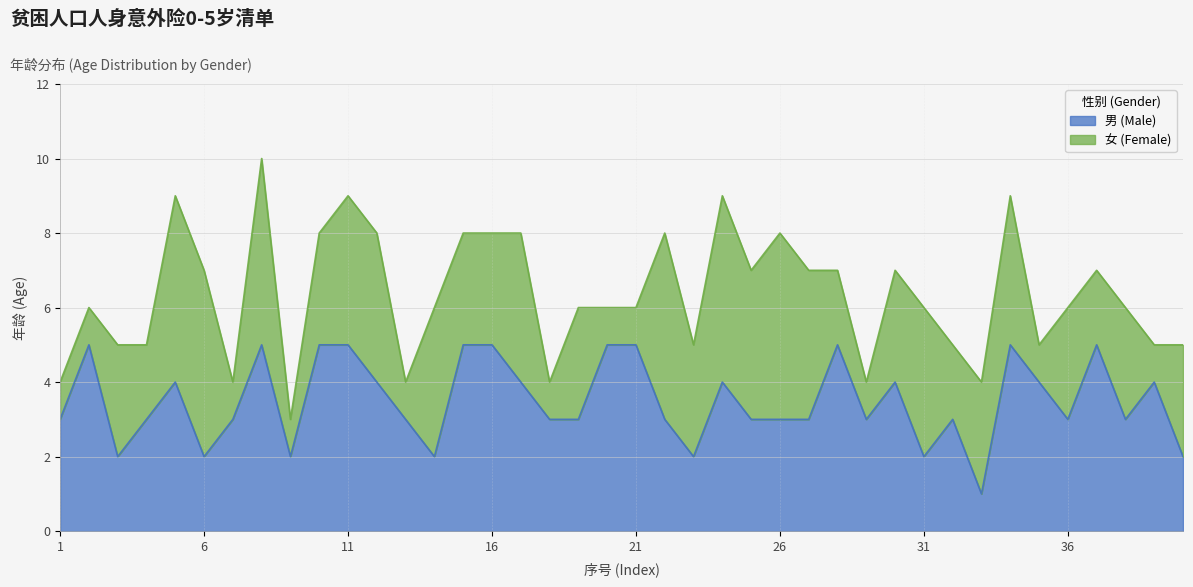

True or false: the data shows 8 at 20.

False